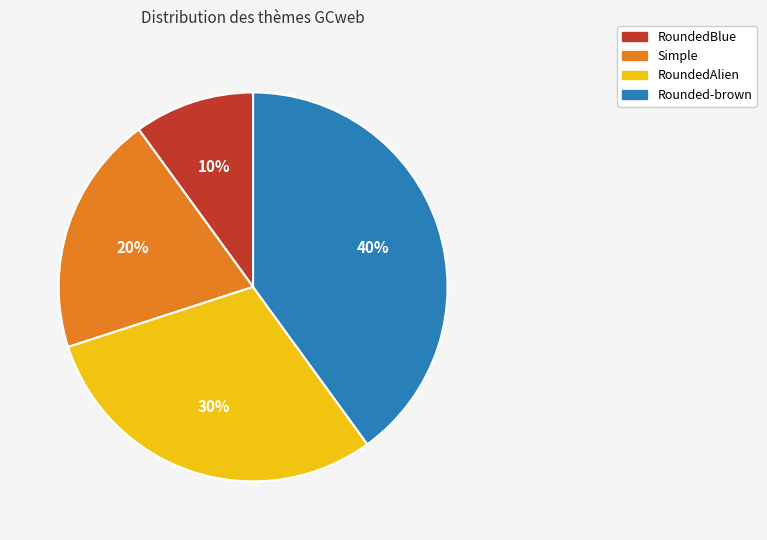

To the nearest percent, what percentage of the pie is Simple?

20%